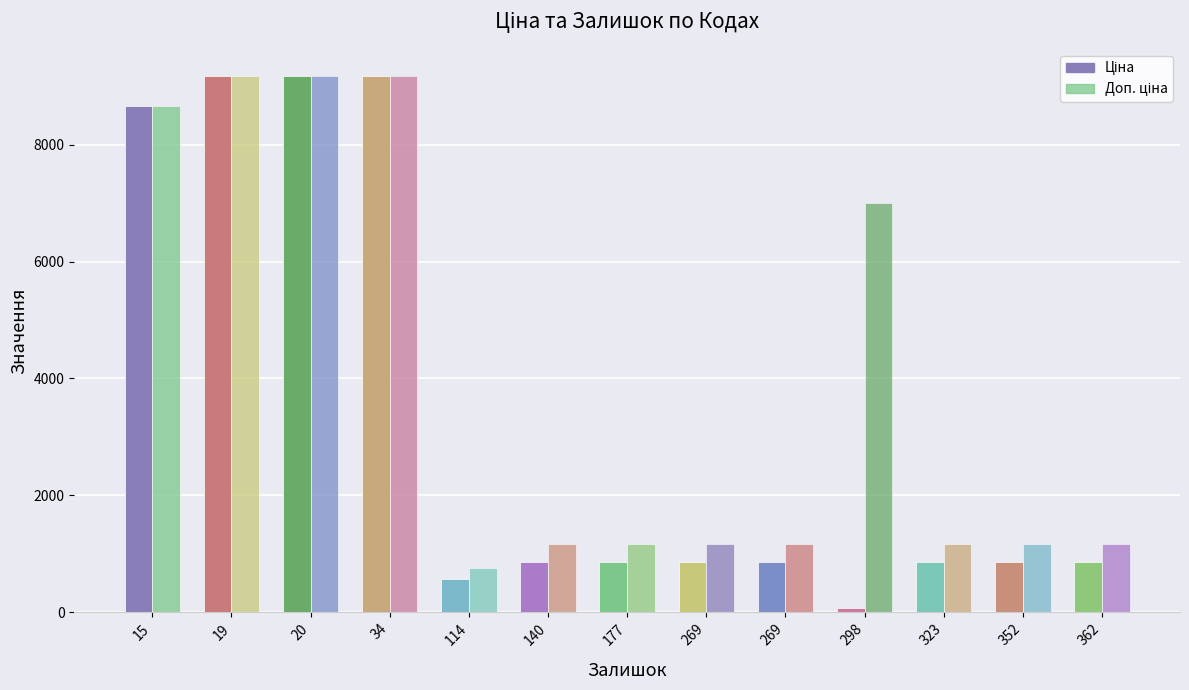

Count the number of data series in this chart.

2